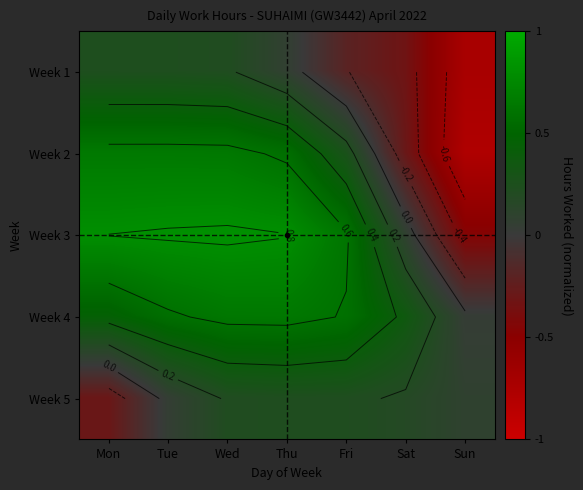

The Week 2 series shows -0.3 at Sat. True or false?

True